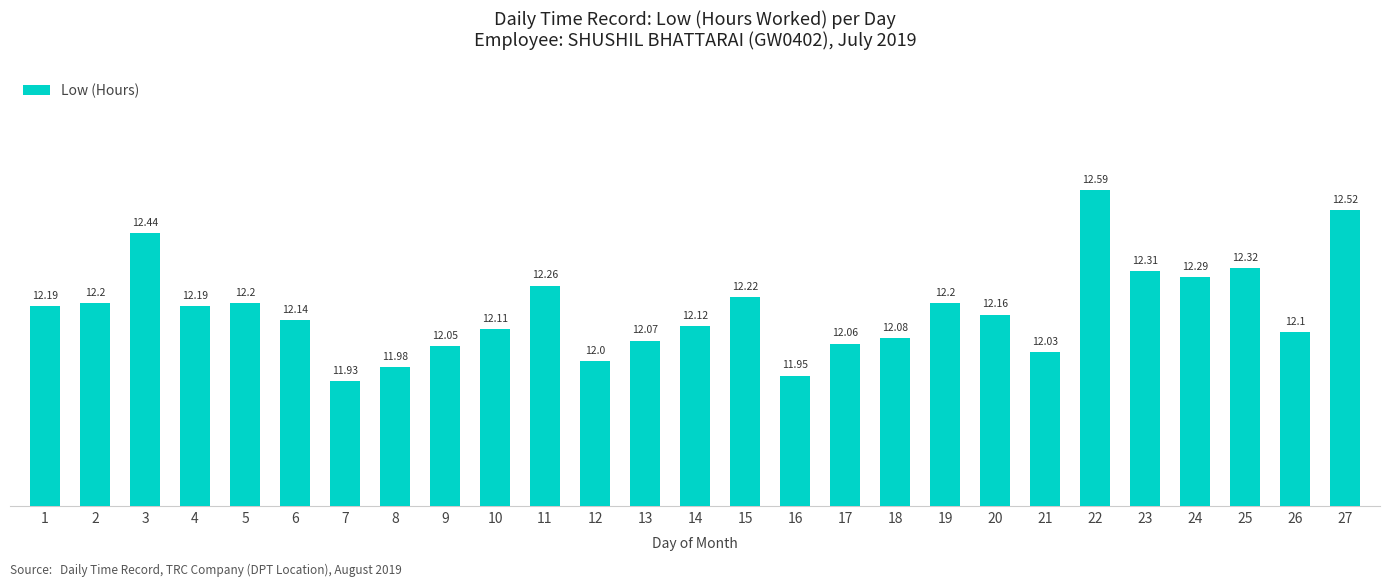

The value at 9 is 12.1. True or false?

True